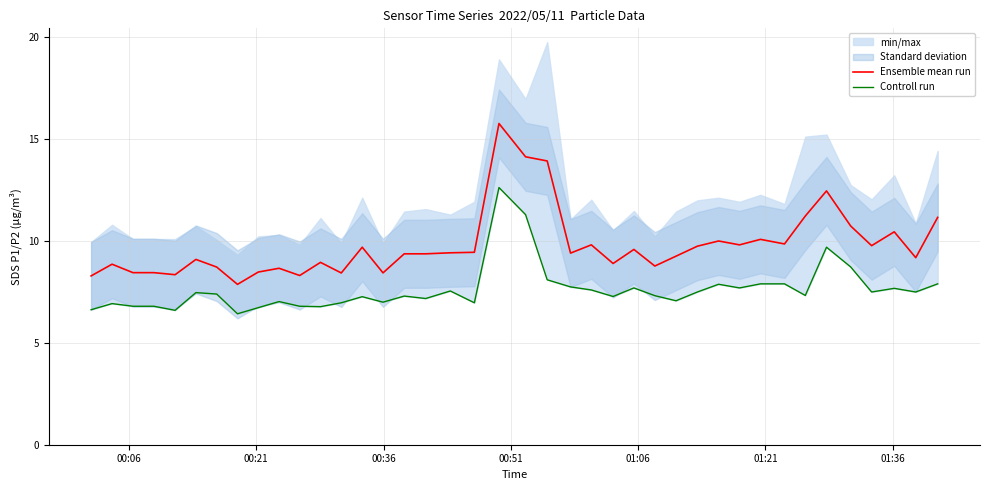

Rank the series by their maximum value, from lowest to highest.

Controll run, Ensemble mean run